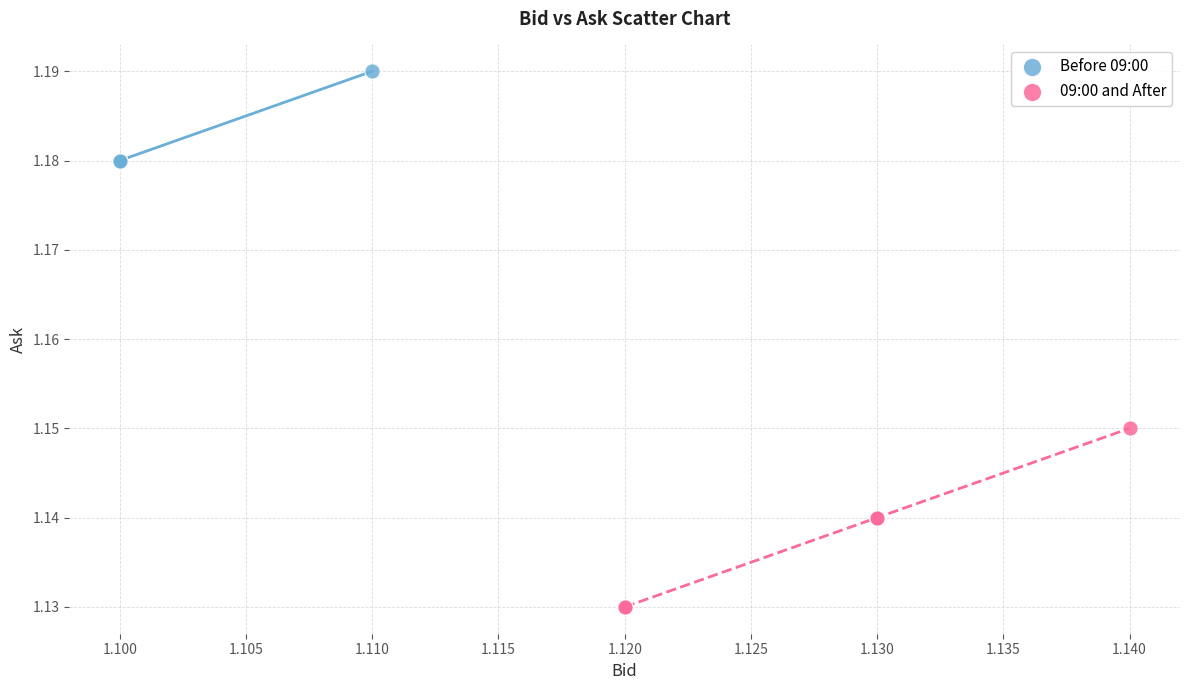

Which series contains the lowest Y value?

09:00 and After